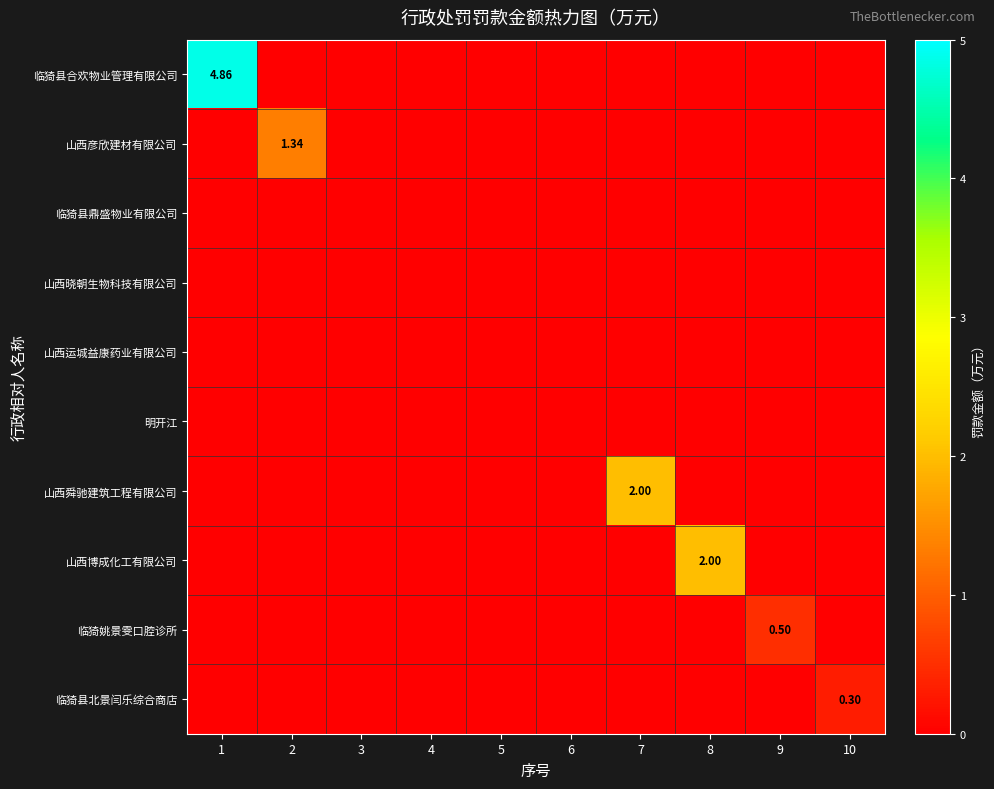

How many data points does each series have?

10